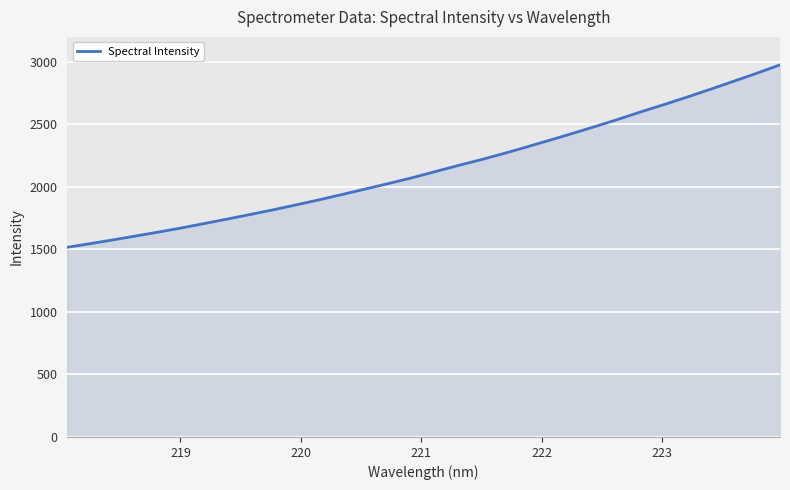

What is the minimum value shown in the chart?

1516.9